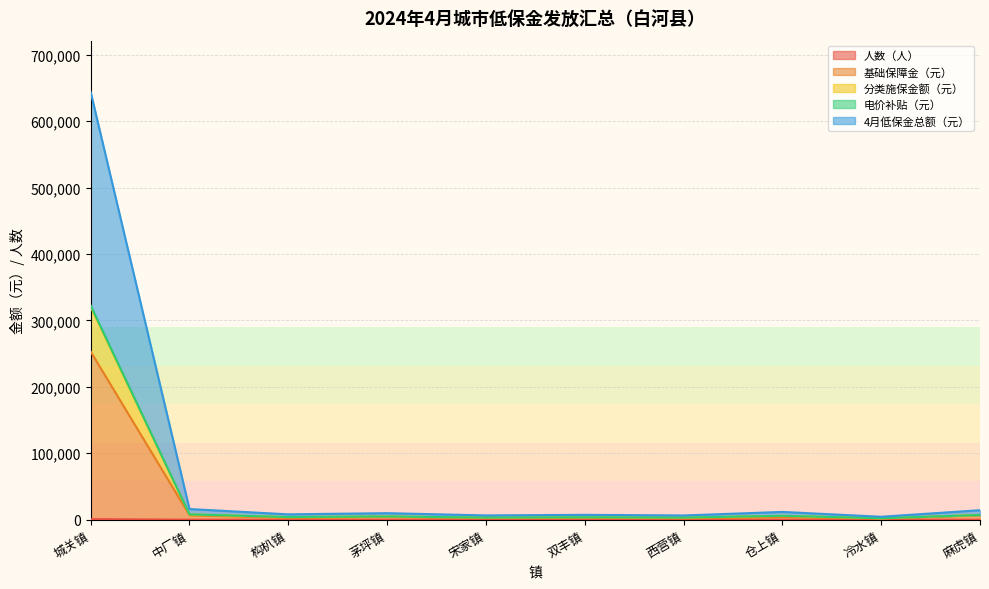

Does the chart display data point markers on the line(s)?

No